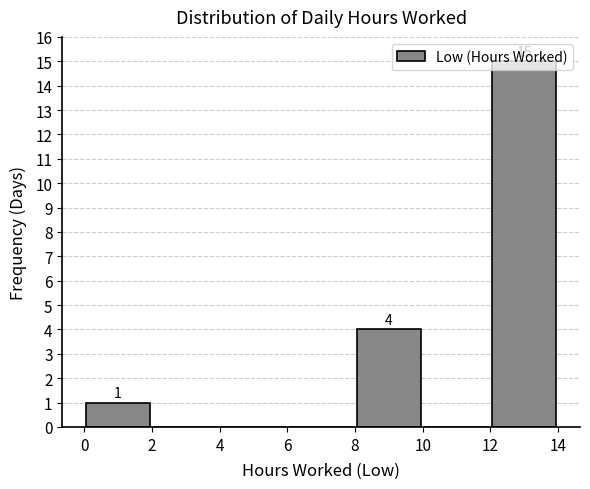

Over which range of the x-axis is the bar tallest?

12 to 14